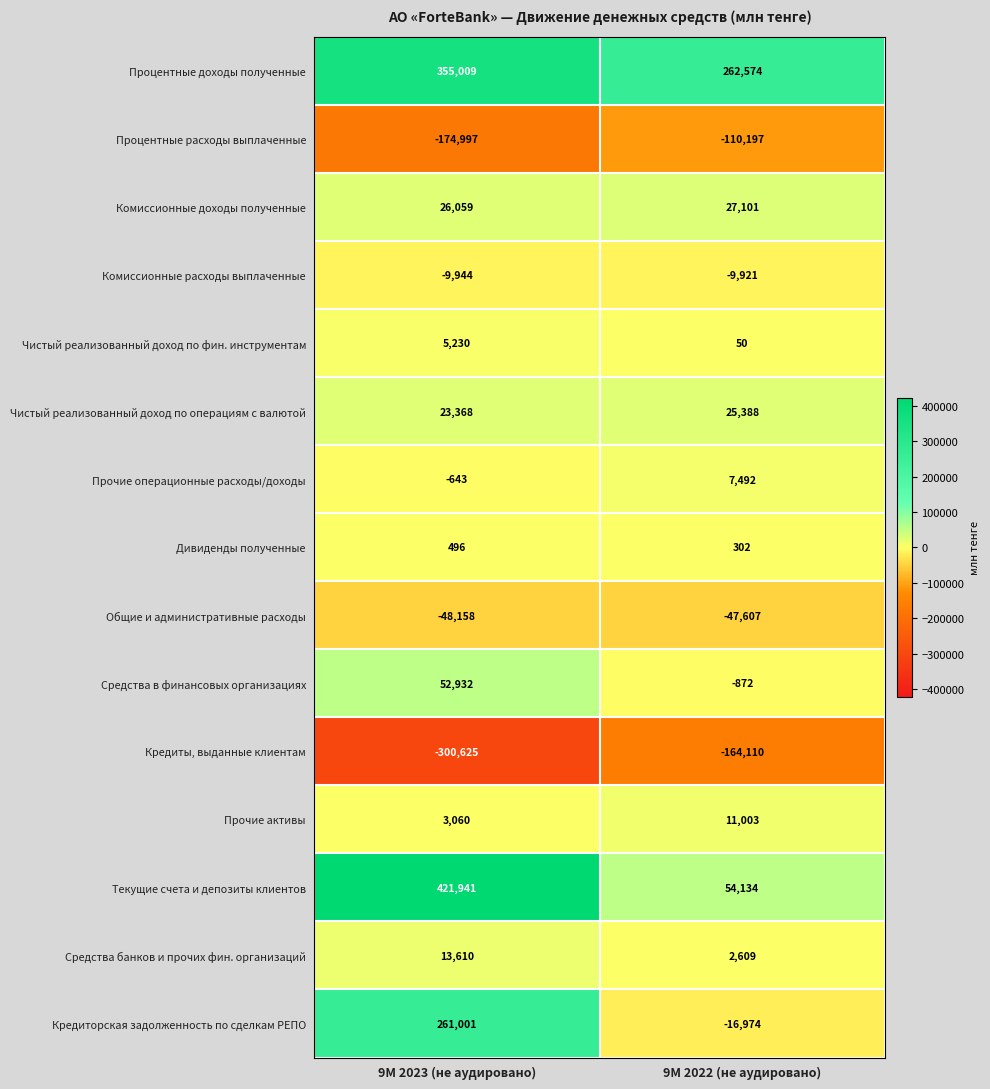

What is the average value of the Процентные доходы полученные series?

308792